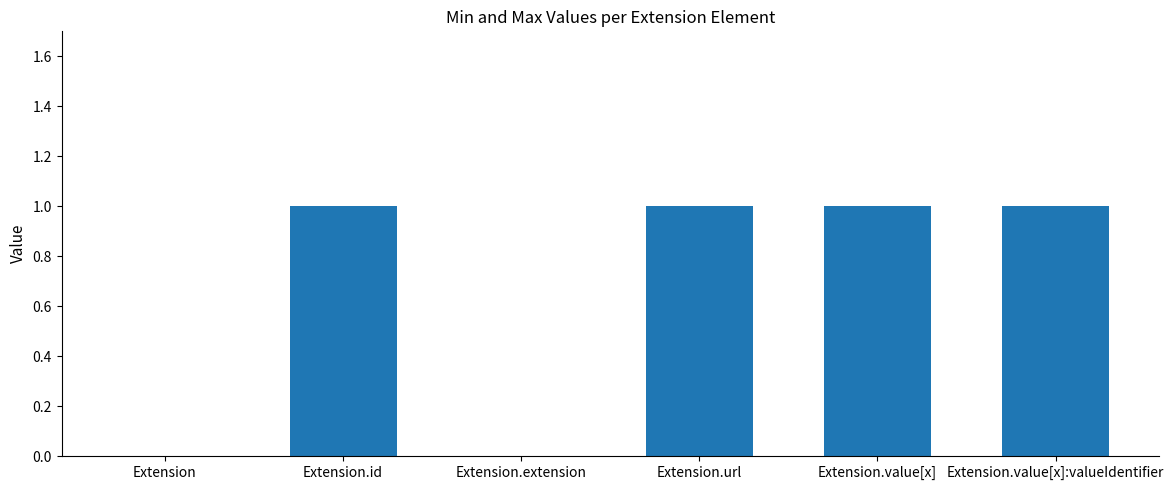

How many distinct data groups are displayed?

1